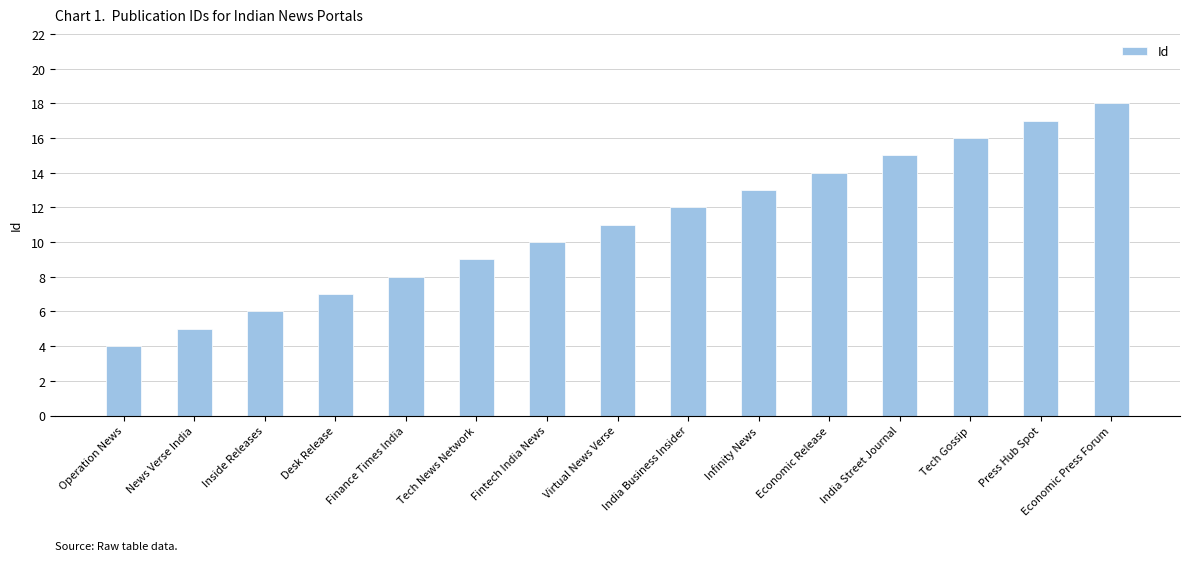

Reading right to left, extract all data points from this chart.

18	17	16	15	14	13	12	11	10	9	8	7	6	5	4